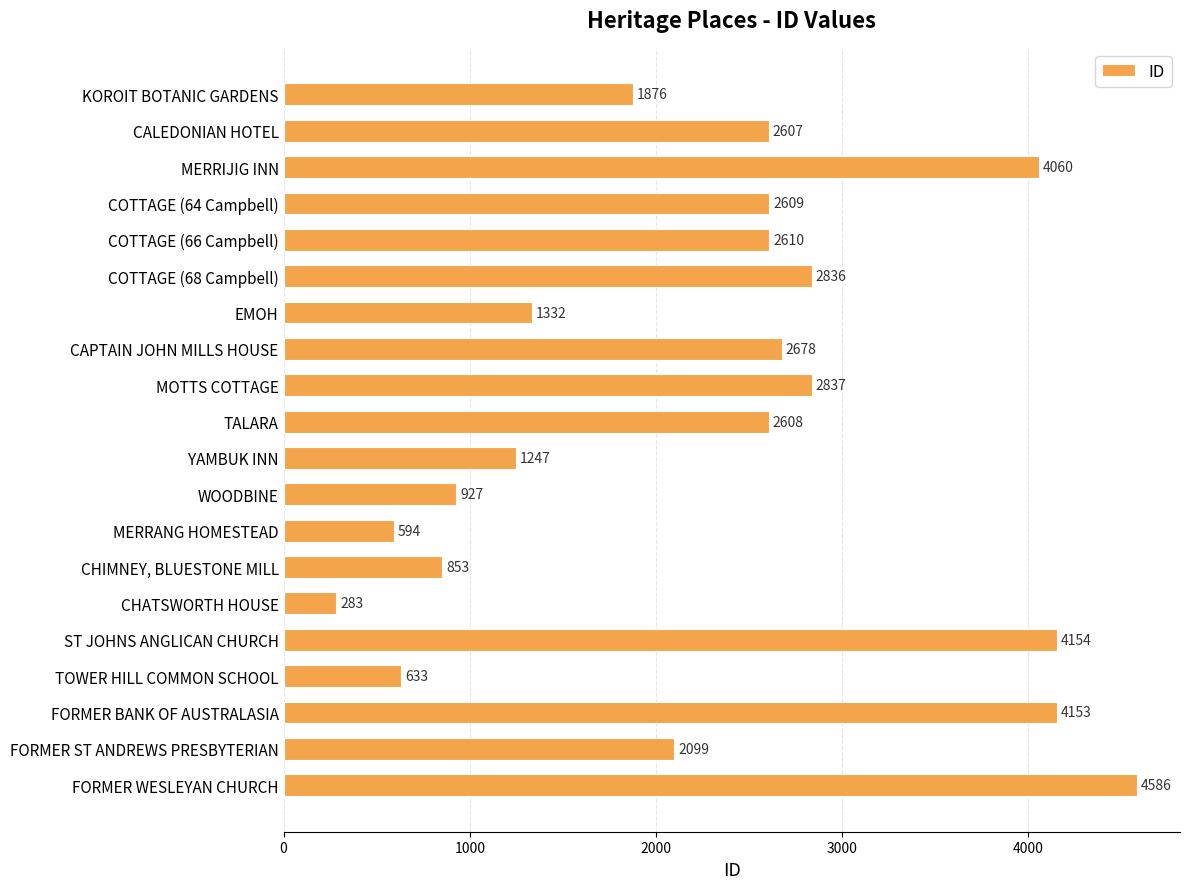

True or false: the data shows 2610 at COTTAGE (66 Campbell).

True